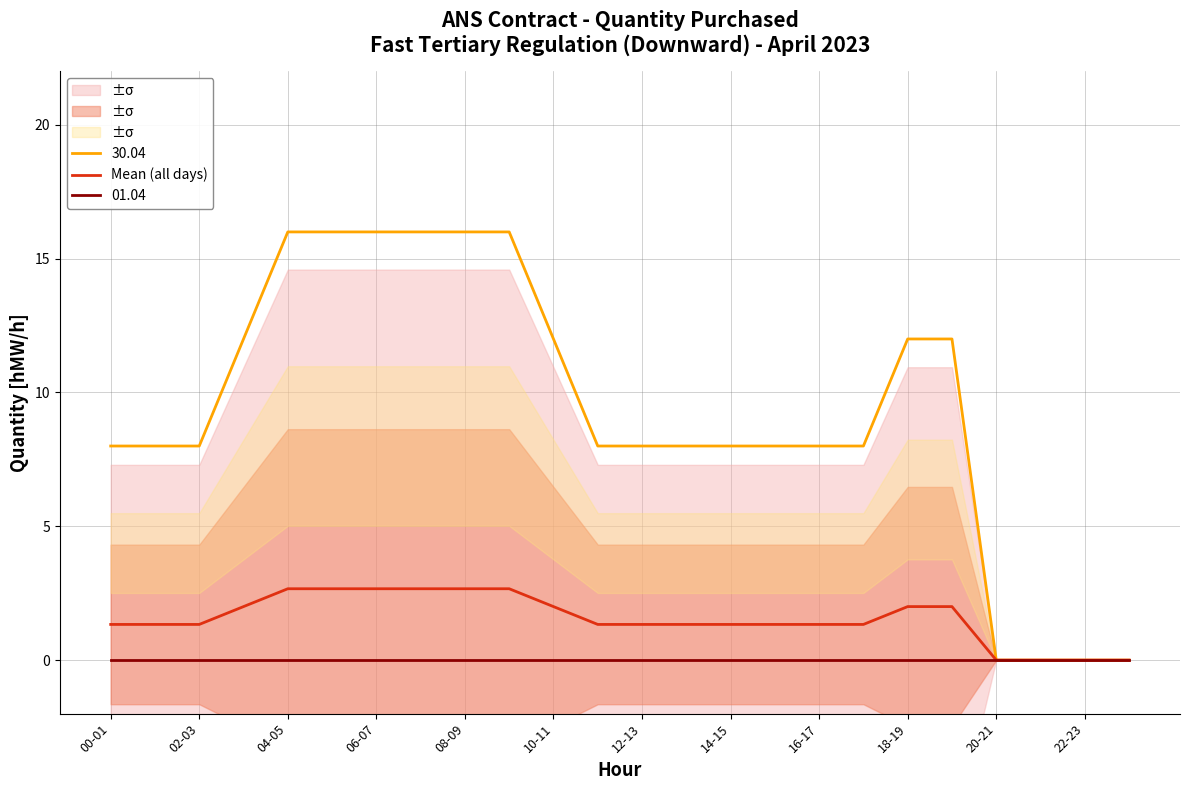

Is this an area chart (filled region under the line)?

No